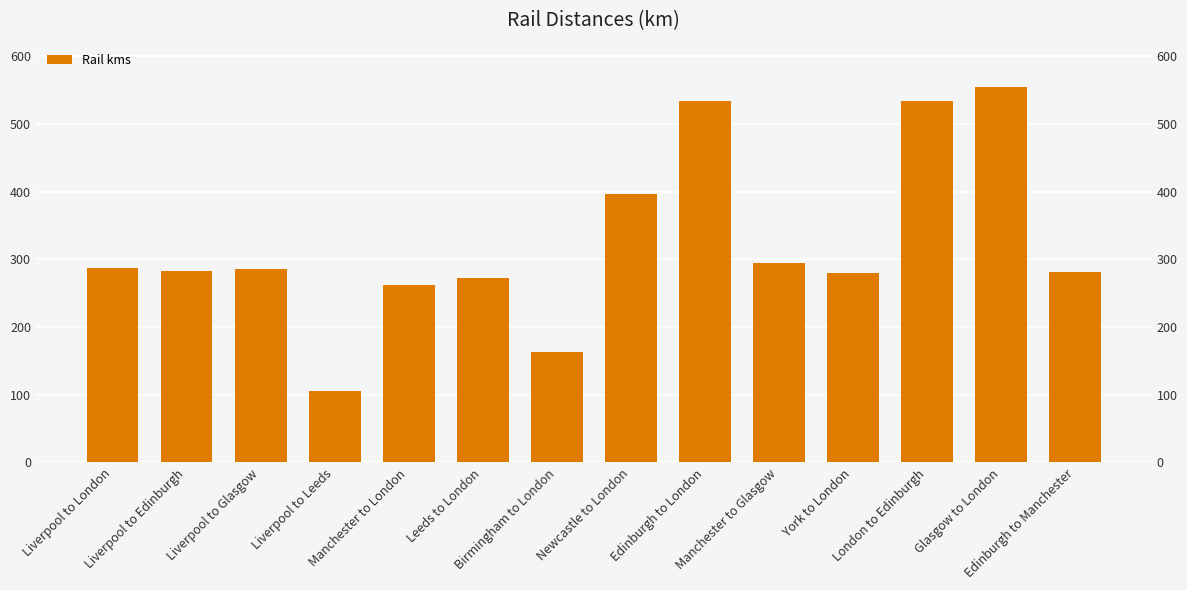

Reading left to right, transcribe all the data shown in this chart.

287	283	285	105	262	272	163	397	534	295	280	534	555	281